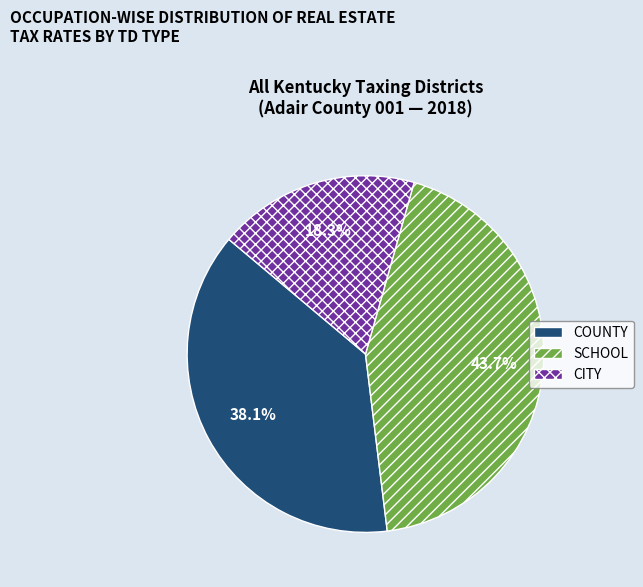

Combined, do SCHOOL and COUNTY account for over 50%?

Yes